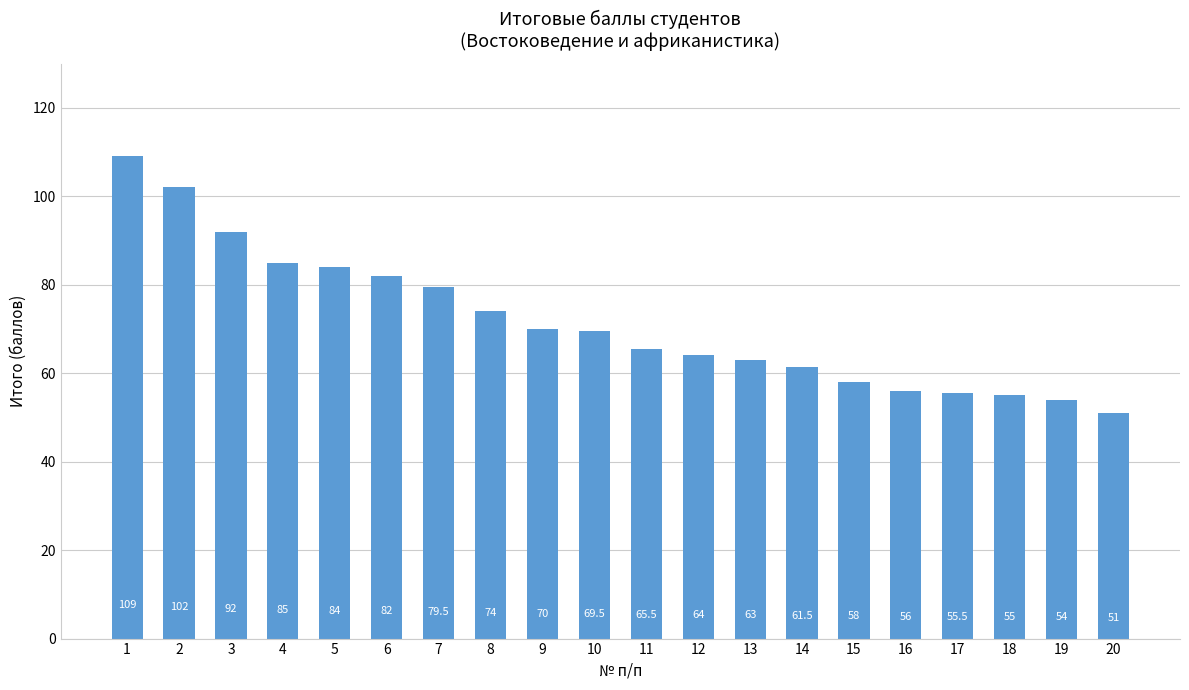

True or false: the data shows 102.0 at 2.

True